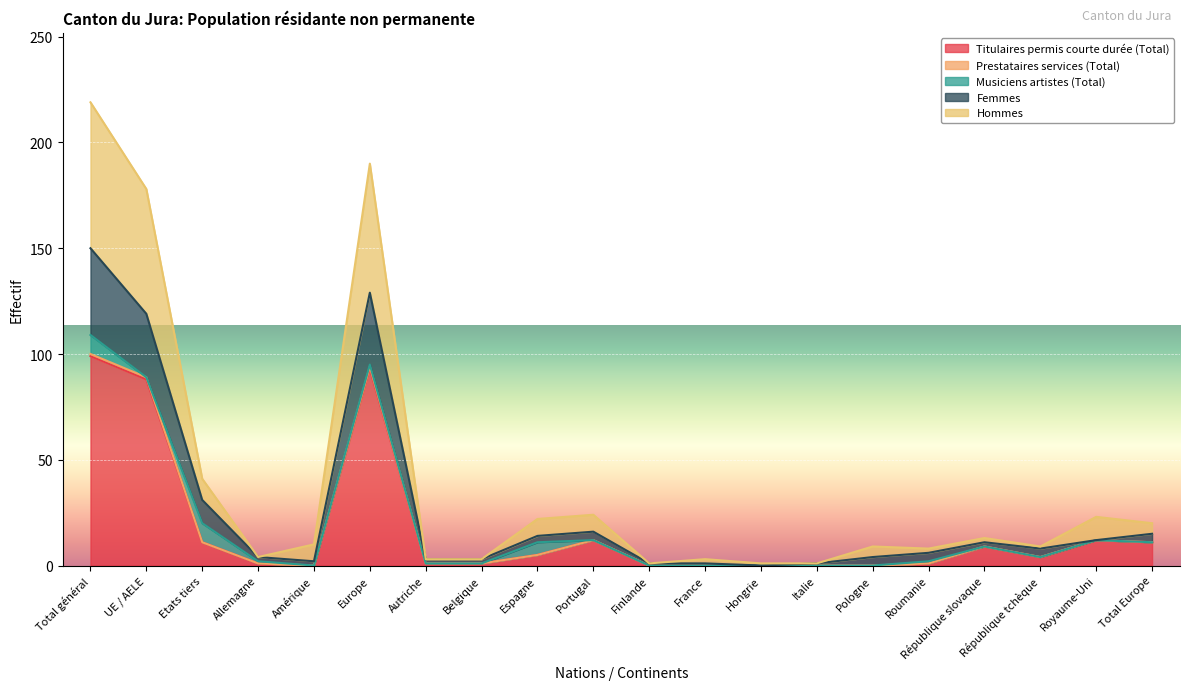

True or false: Femmes and Titulaires permis courte durée (Total) cross at least once.

False